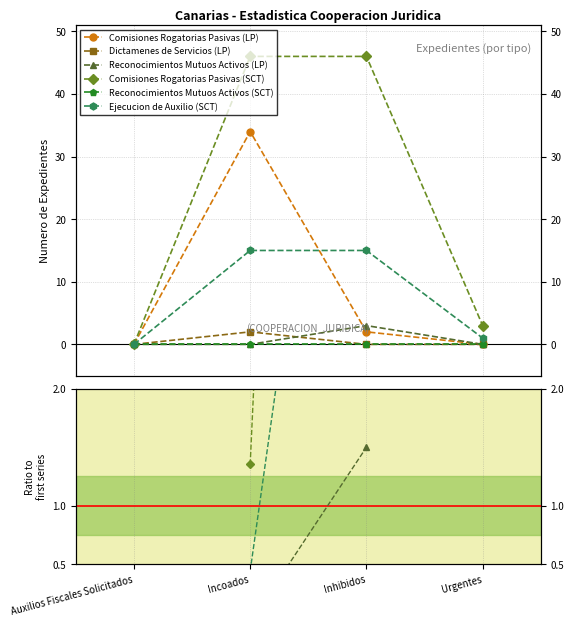

True or false: Reconocimientos Mutuos Activos (SCT) and Reconocimientos Mutuos Activos (LP) cross at least once.

False